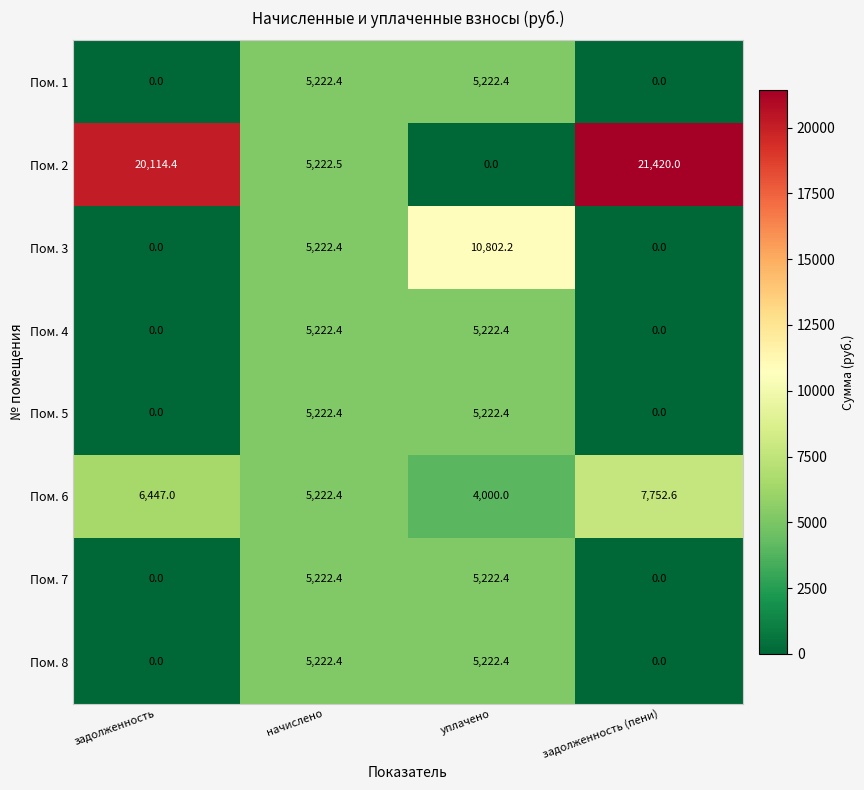

What is the difference between the second highest and minimum values in the Пом. 7 series?

5222.4